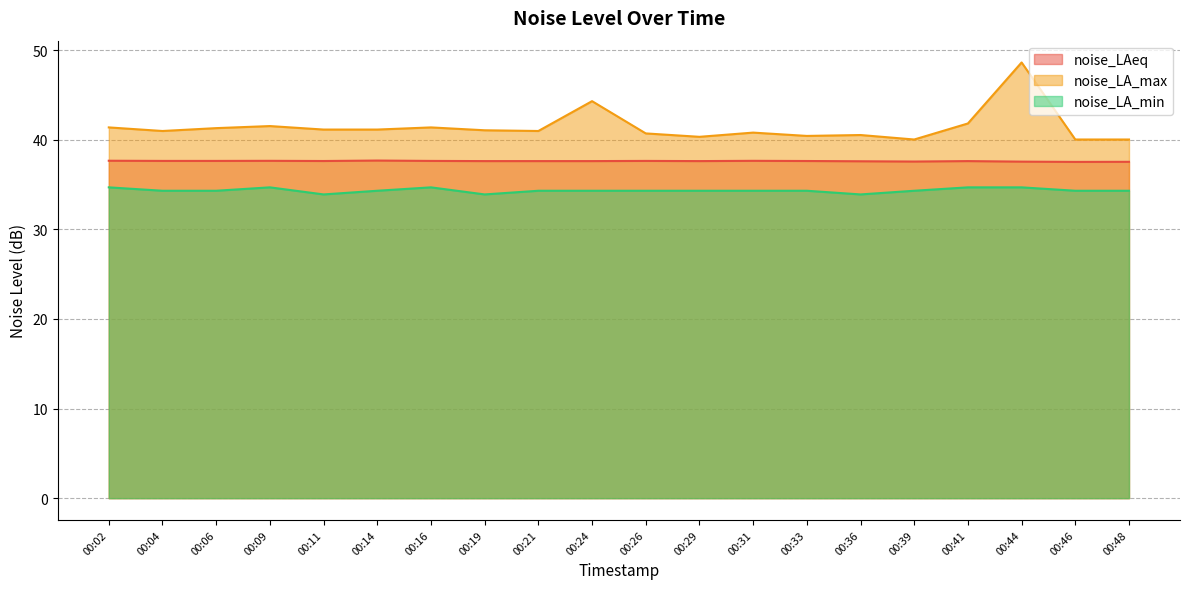

What are all the series names shown in the legend?

noise_LAeq, noise_LA_max, noise_LA_min